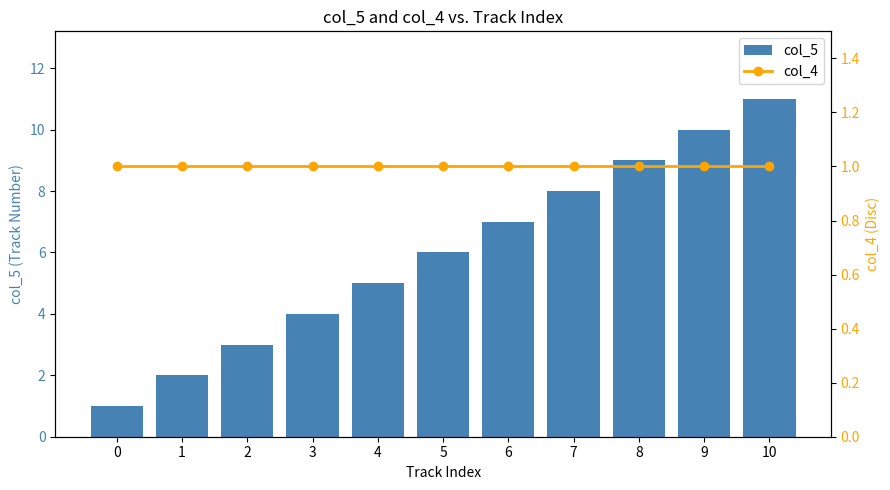

Is the value of col_5 at 8 greater than the value of col_4 at 2?

Yes